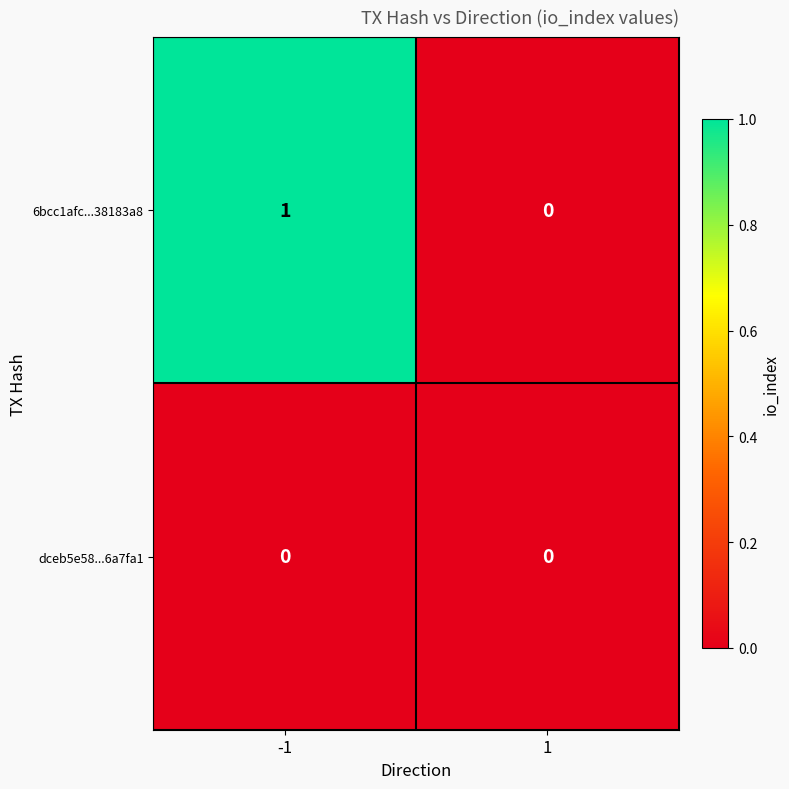

List the series in order of their overall mean, lowest first.

dceb5e58...6a7fa1, 6bcc1afc...38183a8